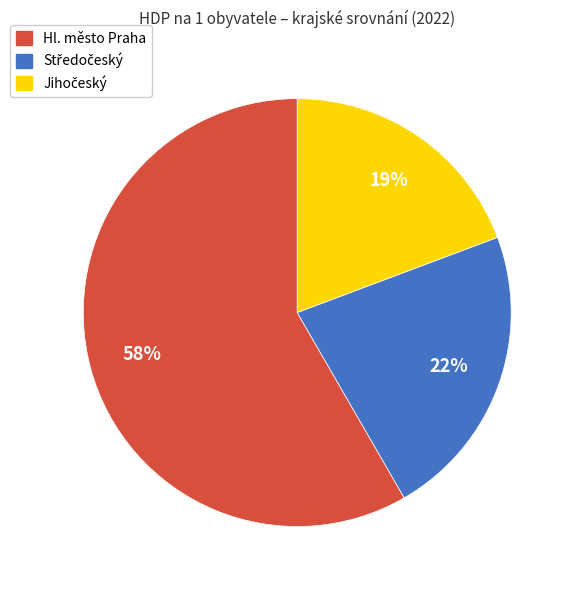

Is it true that Hl. město Praha is 58% of the pie?

True